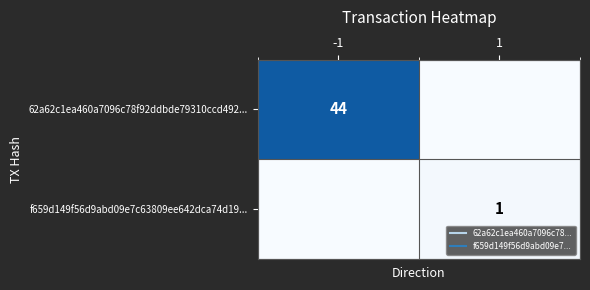

Rank the series at -1 from highest to lowest value.

62a62c1ea460a7096c78f92ddbde79310ccd492..., f659d149f56d9abd09e7c63809ee642dca74d19...